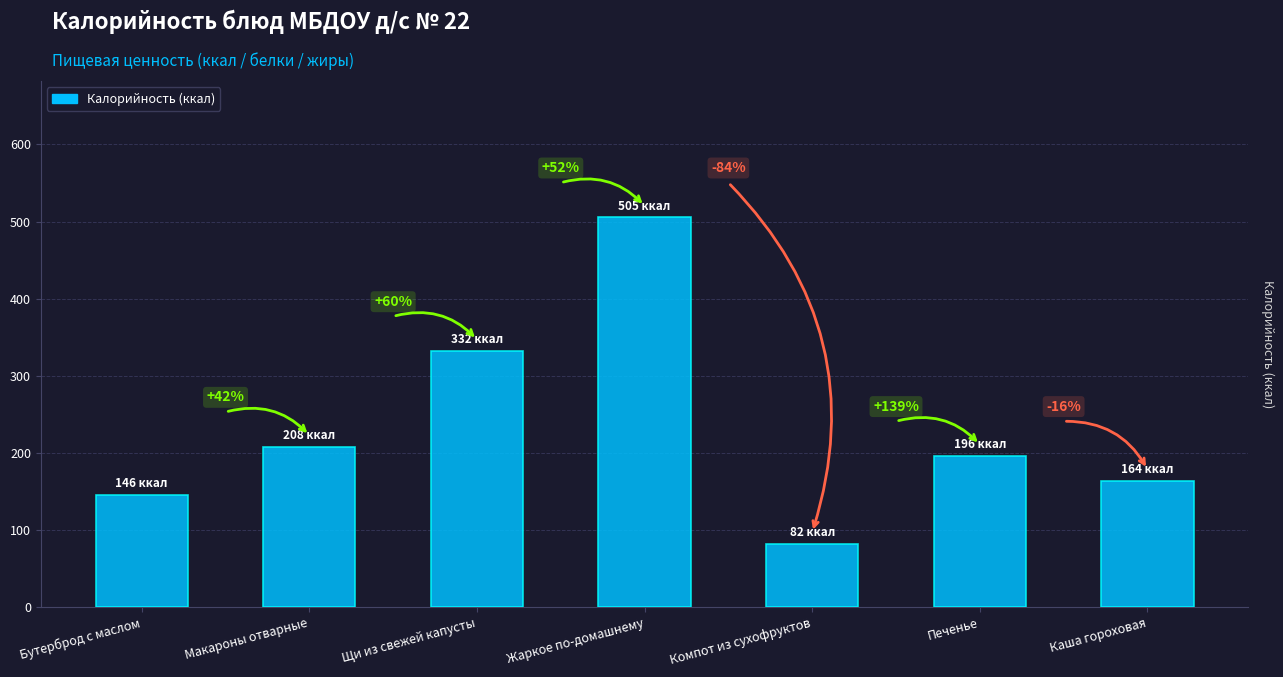

What is the minimum value shown in the chart?

82.0